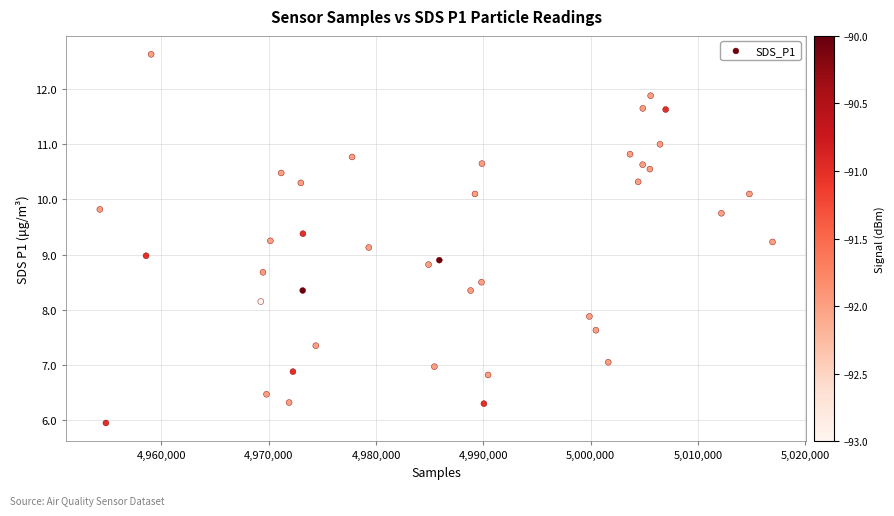

What is the range of X values (max minus min)?

62687.0